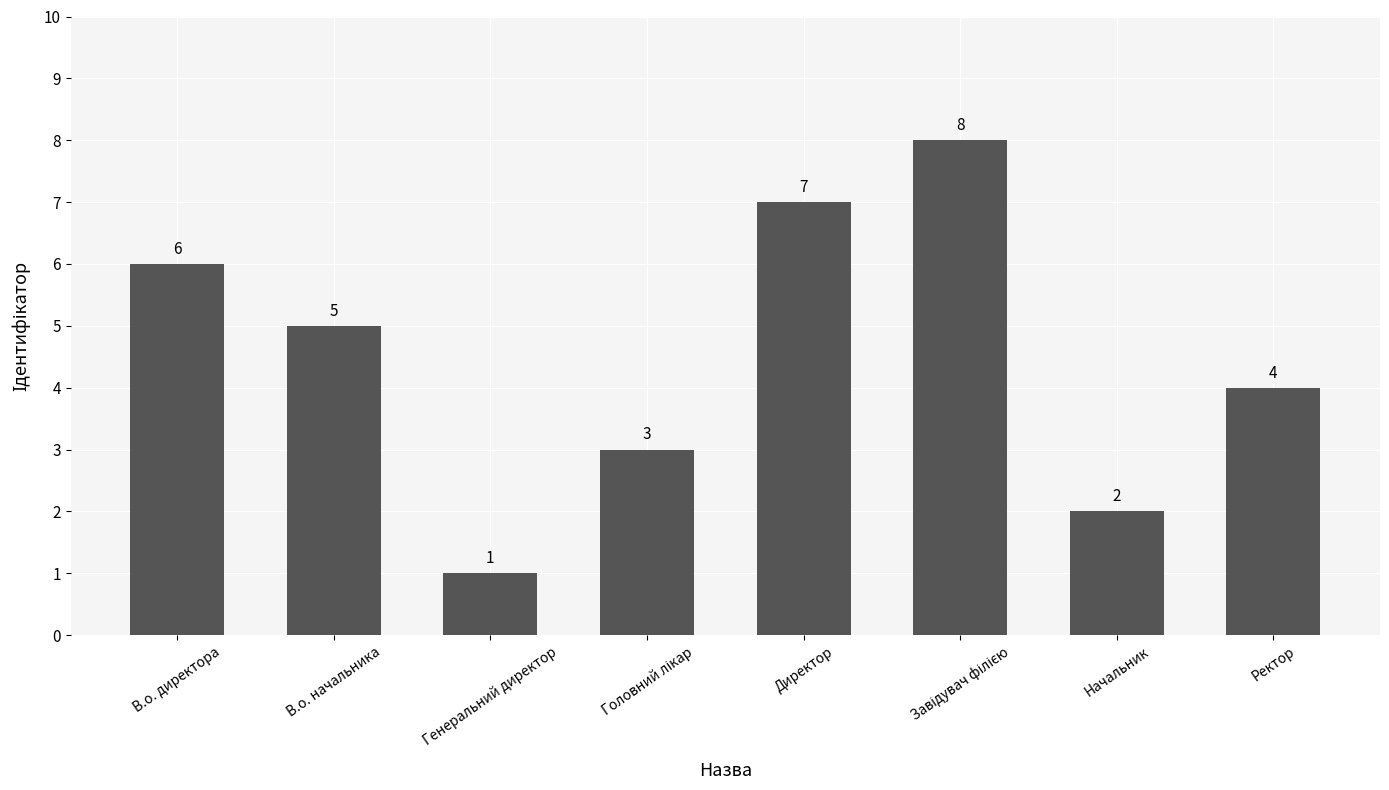

What is the label of the 8th bar from the right?

В.о. директора